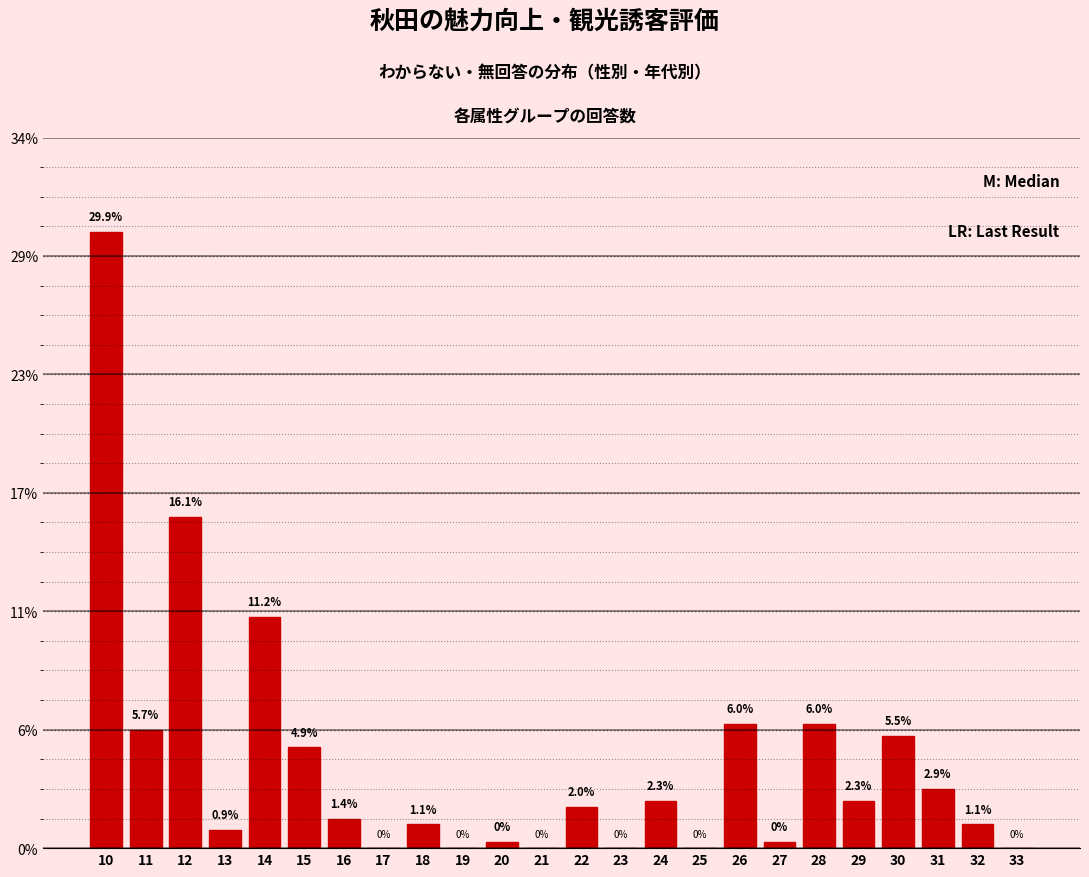

Are the bars horizontal?

No